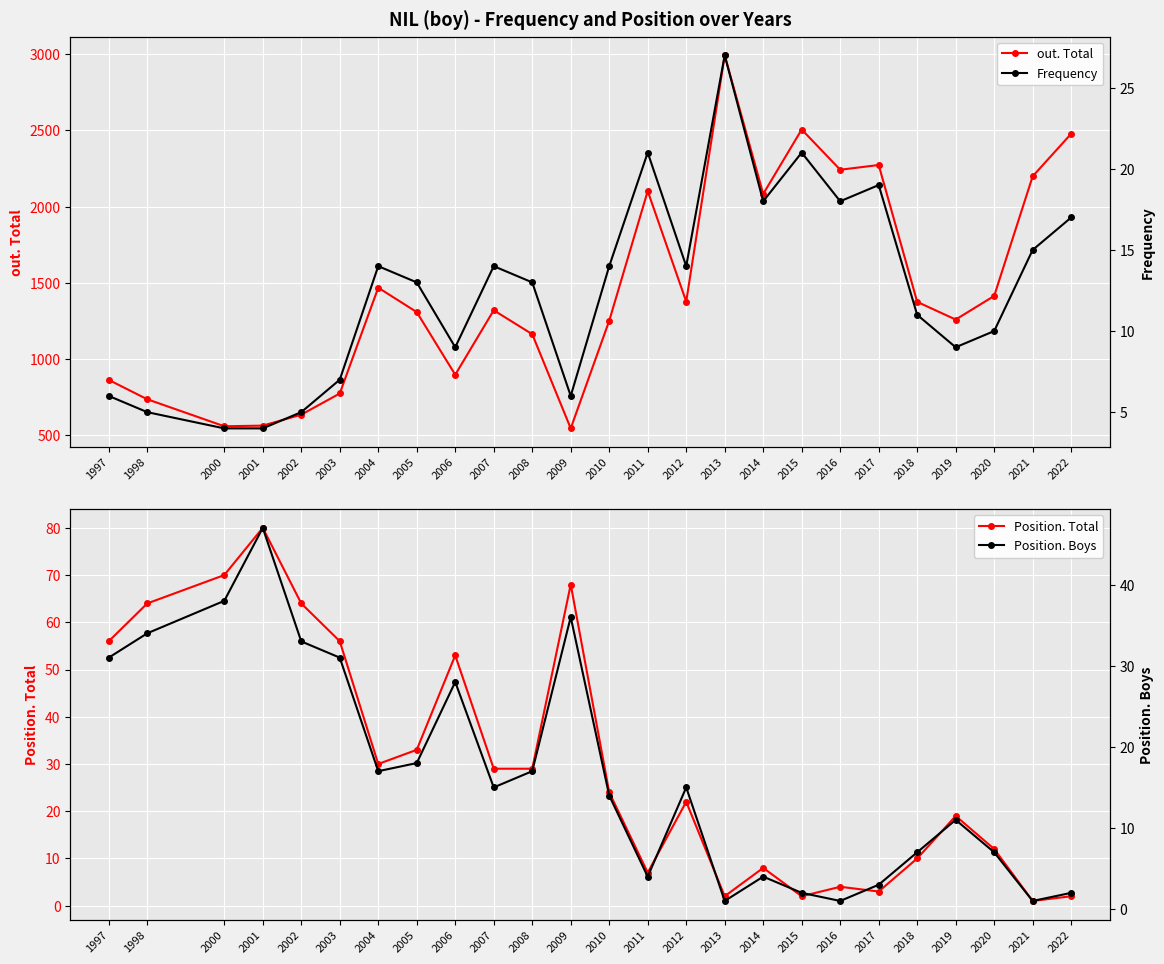

At which label does out. Total first exceed 1320?

2004